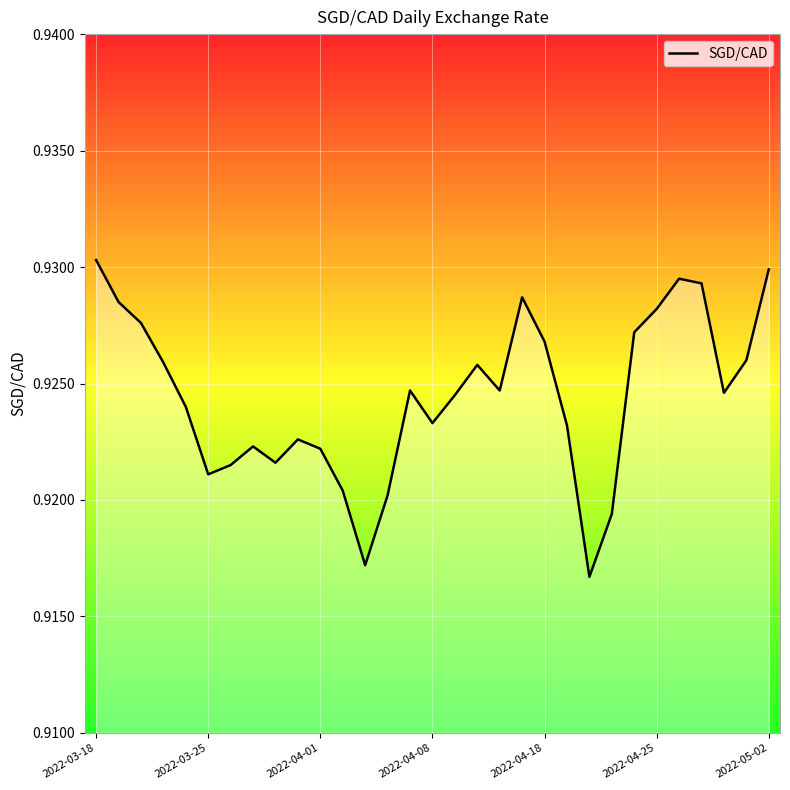

What is the minimum value shown in the chart?

0.9